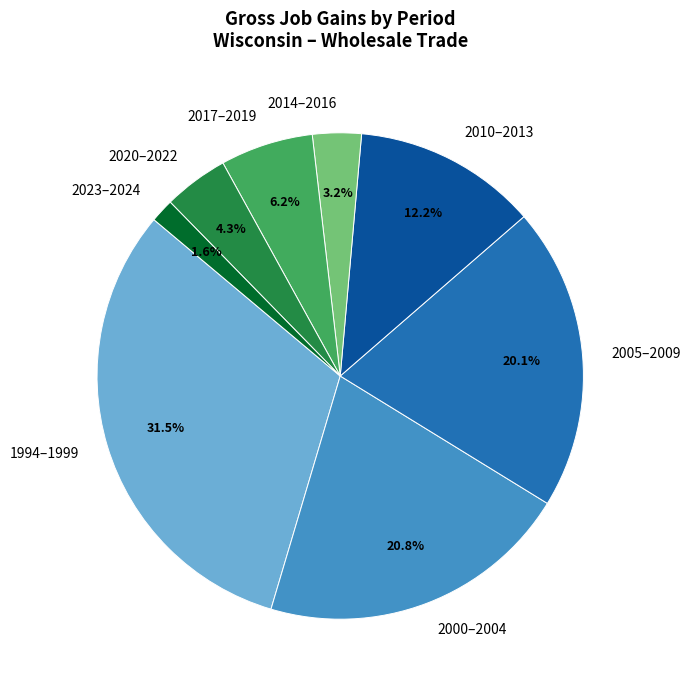

Is there a majority slice in this chart?

No